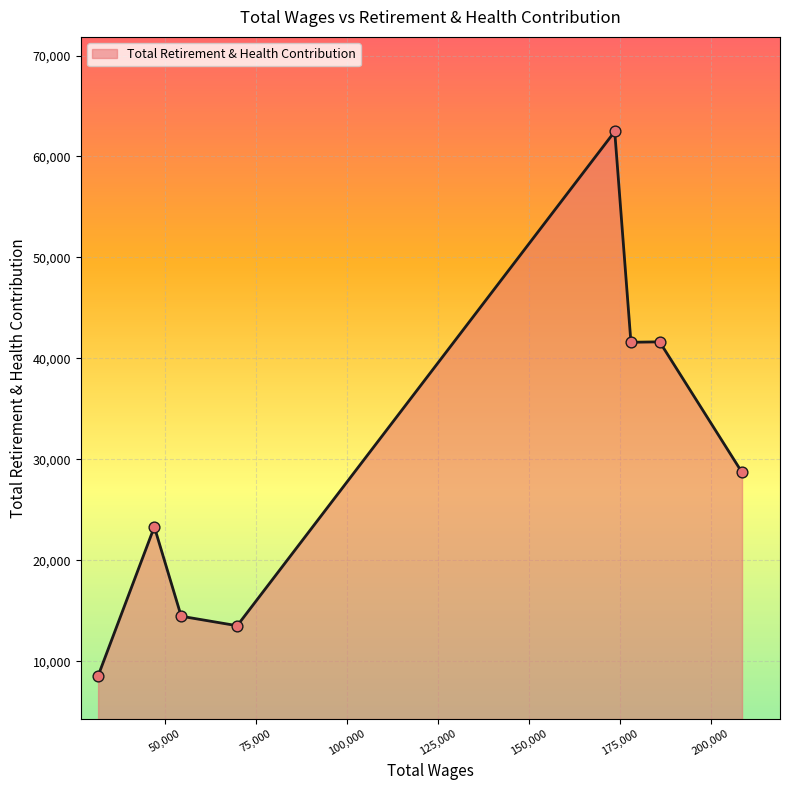

What is the maximum value shown in the chart?

62475